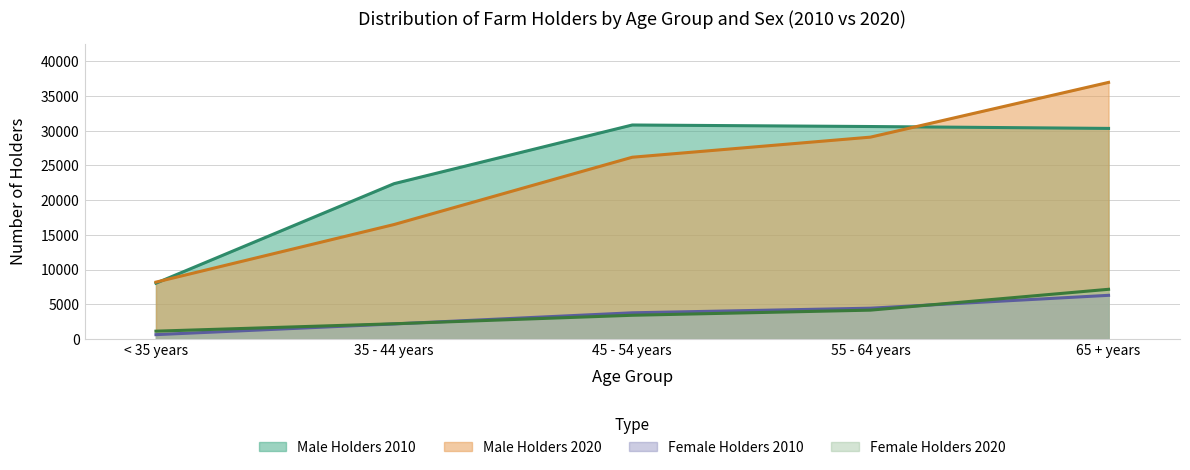

What is the approximate value of Female Holders 2010 at 65 + years?

6300